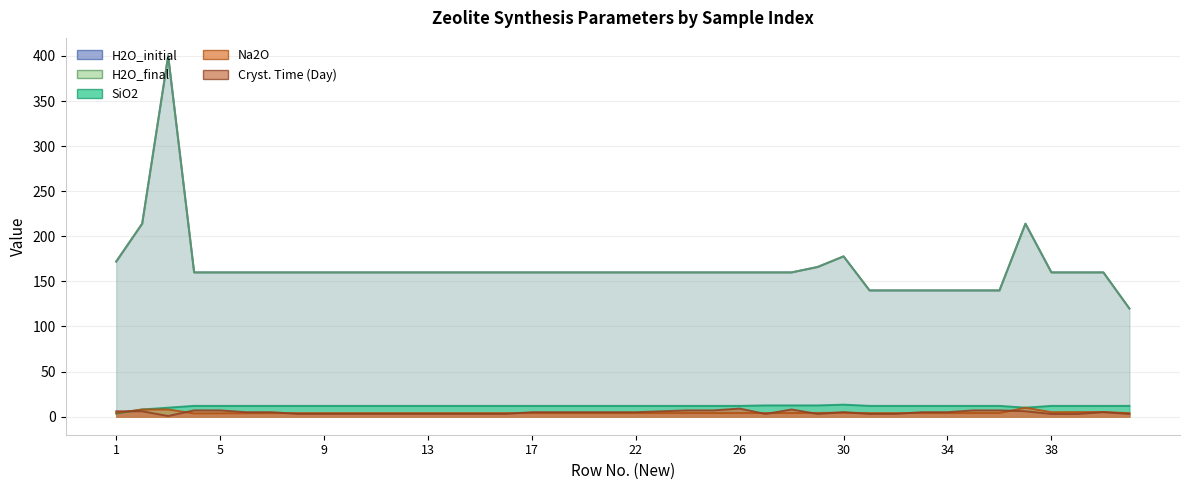

What is the difference between the maximum and minimum values in the Cryst. Time (Day) series?

8.2